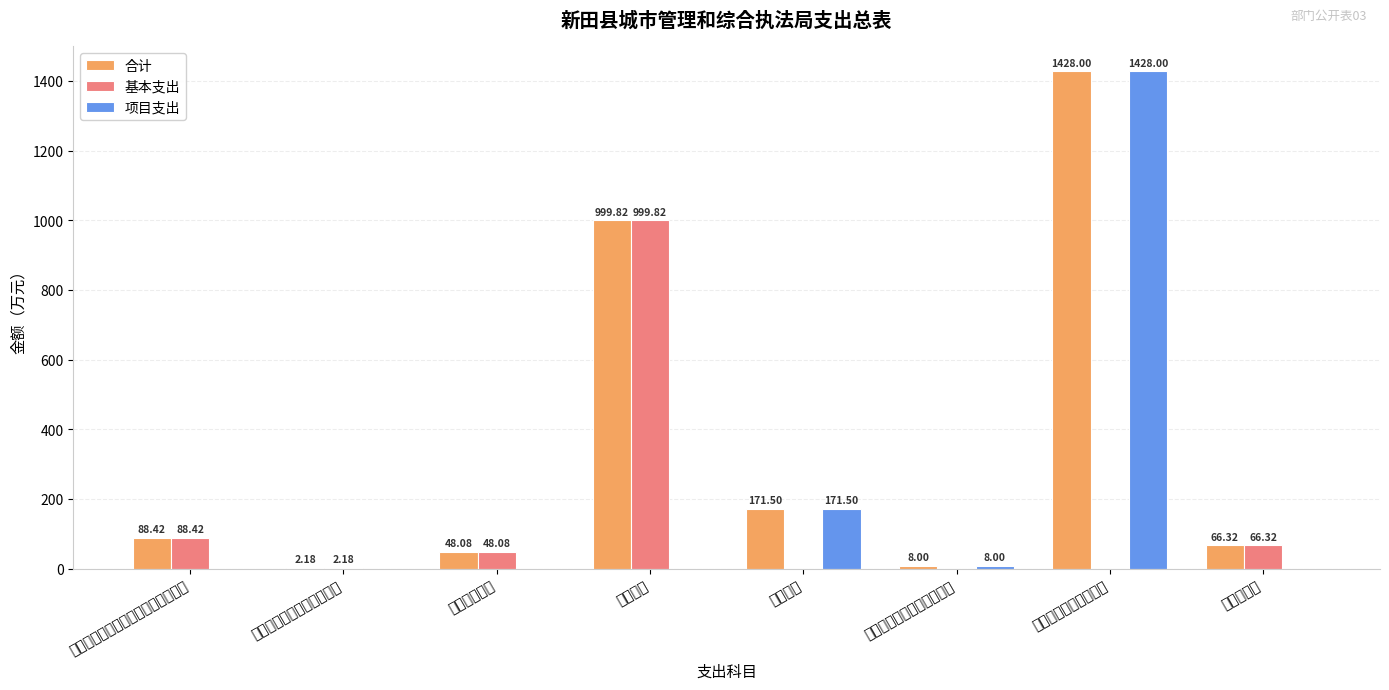

At which category is the sum across all series the highest?

农业农村生态环境支出